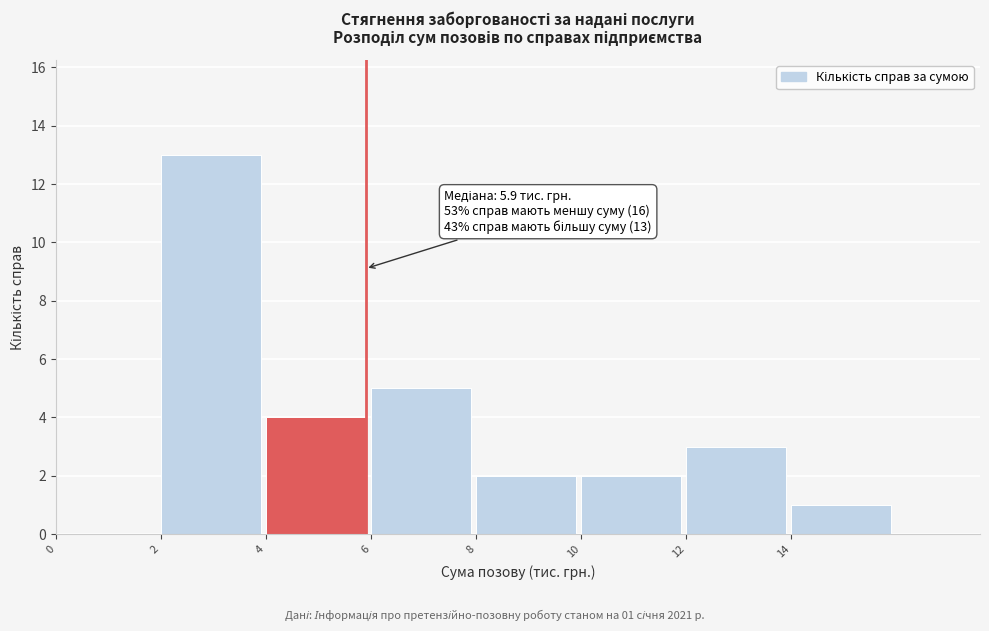

Which range on the x-axis has the tallest bar?

2 to 4